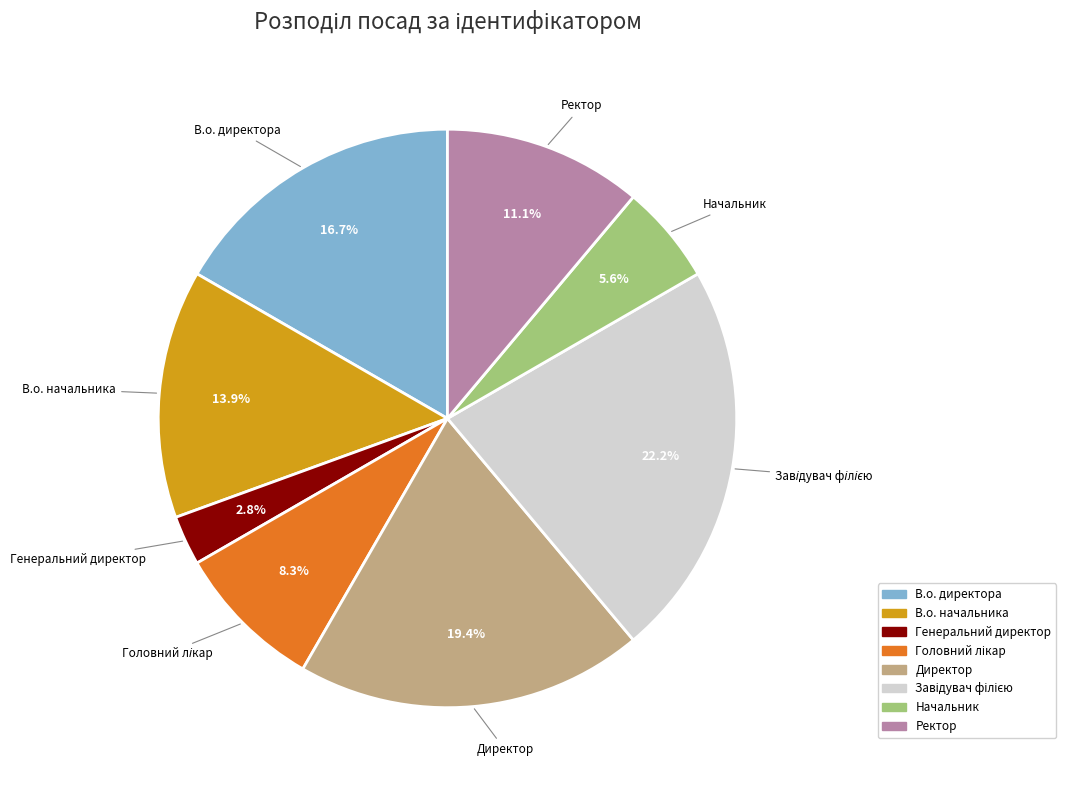

Is it true that Генеральний директор is 3% of the pie?

True